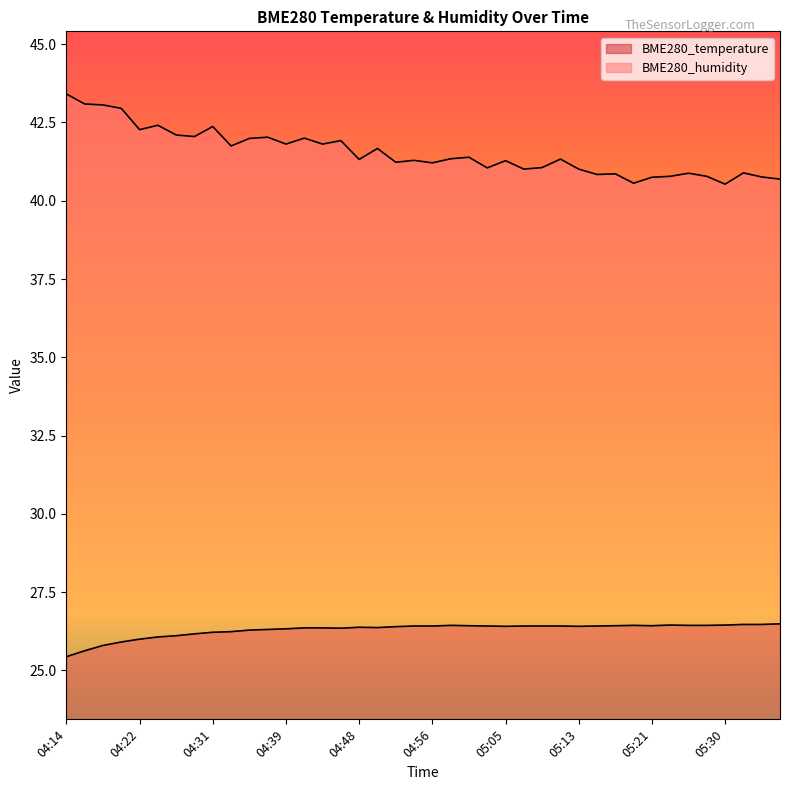

Reading right to left, what are all the values shown in this chart?

BME280_temperature: 05:36=26.5	05:34=26.5	05:32=26.5	05:30=26.4	05:27=26.4	05:25=26.4	05:23=26.4	05:21=26.4	05:19=26.4	05:17=26.4	05:15=26.4	05:13=26.4	05:11=26.4	05:09=26.4	05:07=26.4	05:05=26.4	05:02=26.4	05:00=26.4	04:58=26.4	04:56=26.4	04:54=26.4	04:52=26.4	04:50=26.4	04:48=26.4	04:46=26.4	04:43=26.4	04:41=26.4	04:39=26.3	04:37=26.3	04:35=26.3	04:33=26.2	04:31=26.2	04:29=26.2	04:27=26.1	04:25=26.1	04:22=26.0	04:20=25.9	04:18=25.8	04:16=25.6	04:14=25.4
BME280_humidity: 05:36=40.7	05:34=40.8	05:32=40.9	05:30=40.5	05:27=40.8	05:25=40.9	05:23=40.8	05:21=40.8	05:19=40.6	05:17=40.9	05:15=40.8	05:13=41.0	05:11=41.3	05:09=41.1	05:07=41.0	05:05=41.3	05:02=41.0	05:00=41.4	04:58=41.3	04:56=41.2	04:54=41.3	04:52=41.2	04:50=41.7	04:48=41.3	04:46=41.9	04:43=41.8	04:41=42.0	04:39=41.8	04:37=42.0	04:35=42.0	04:33=41.8	04:31=42.4	04:29=42.0	04:27=42.1	04:25=42.4	04:22=42.3	04:20=43.0	04:18=43.1	04:16=43.1	04:14=43.4